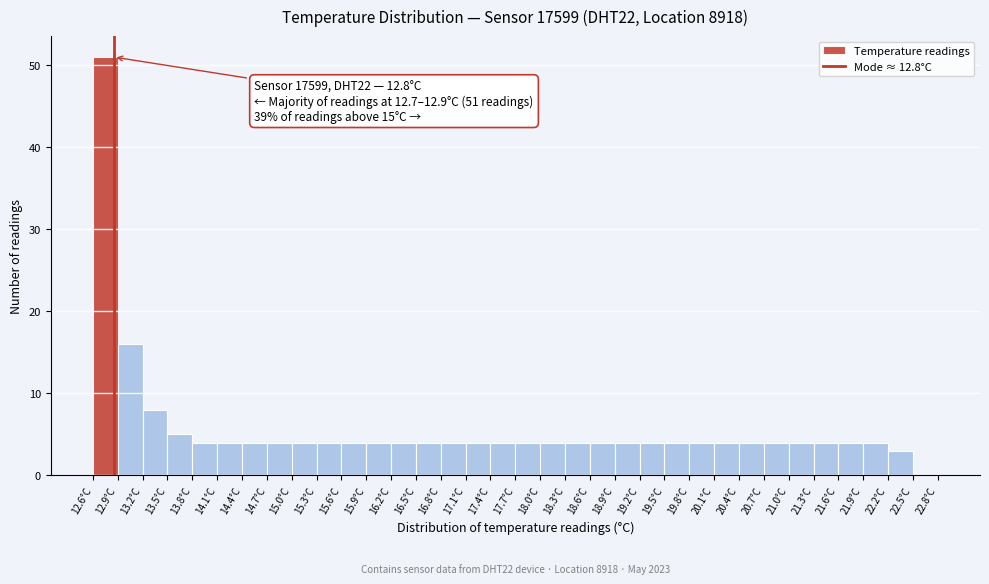

Over which range of the x-axis is the bar tallest?

12.55 to 12.85